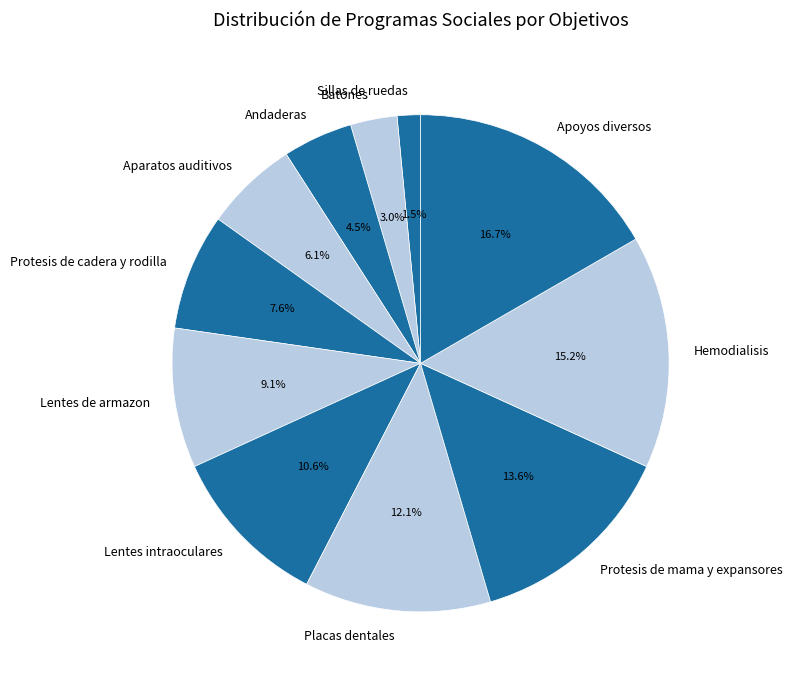

Is it true that Protesis de cadera y rodilla is 8% of the pie?

True